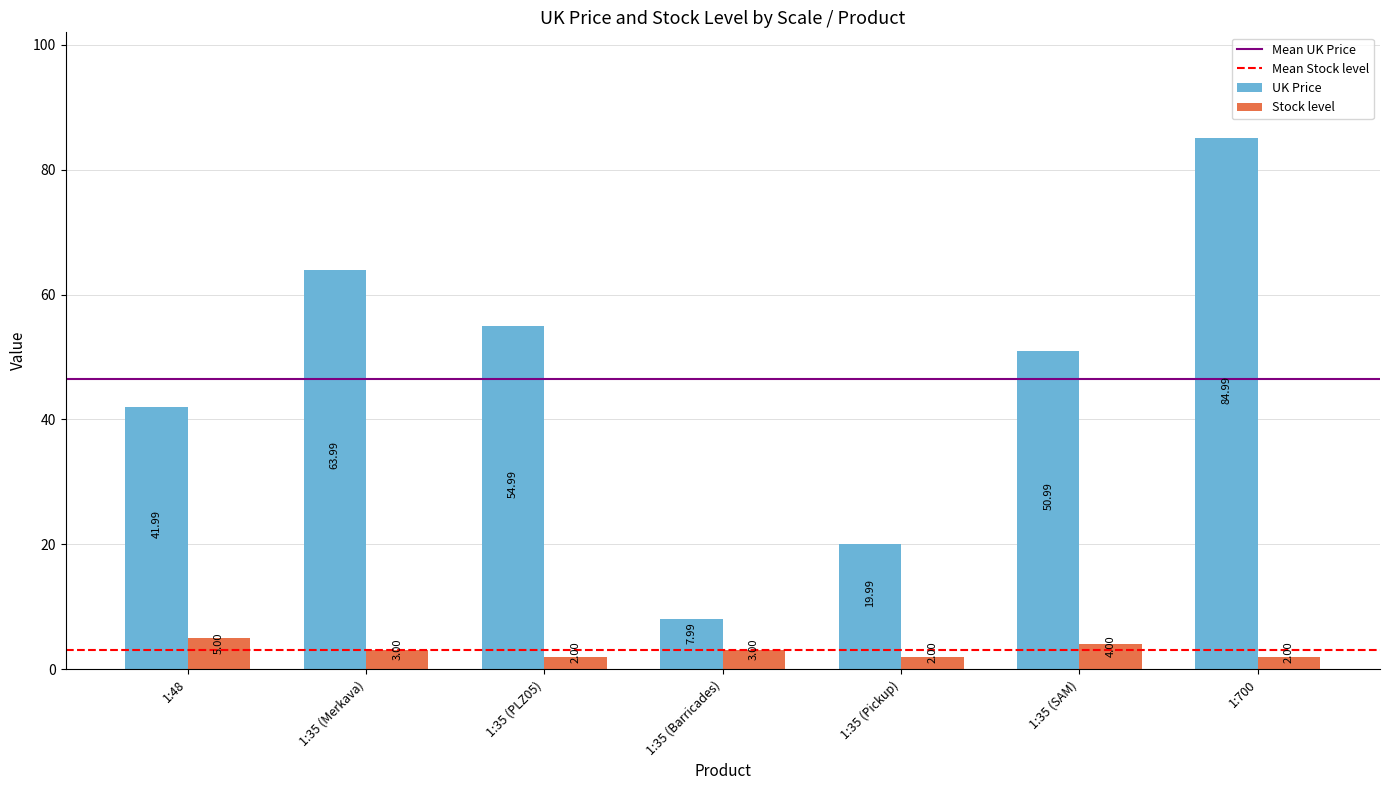

How many data points does each series have?

7